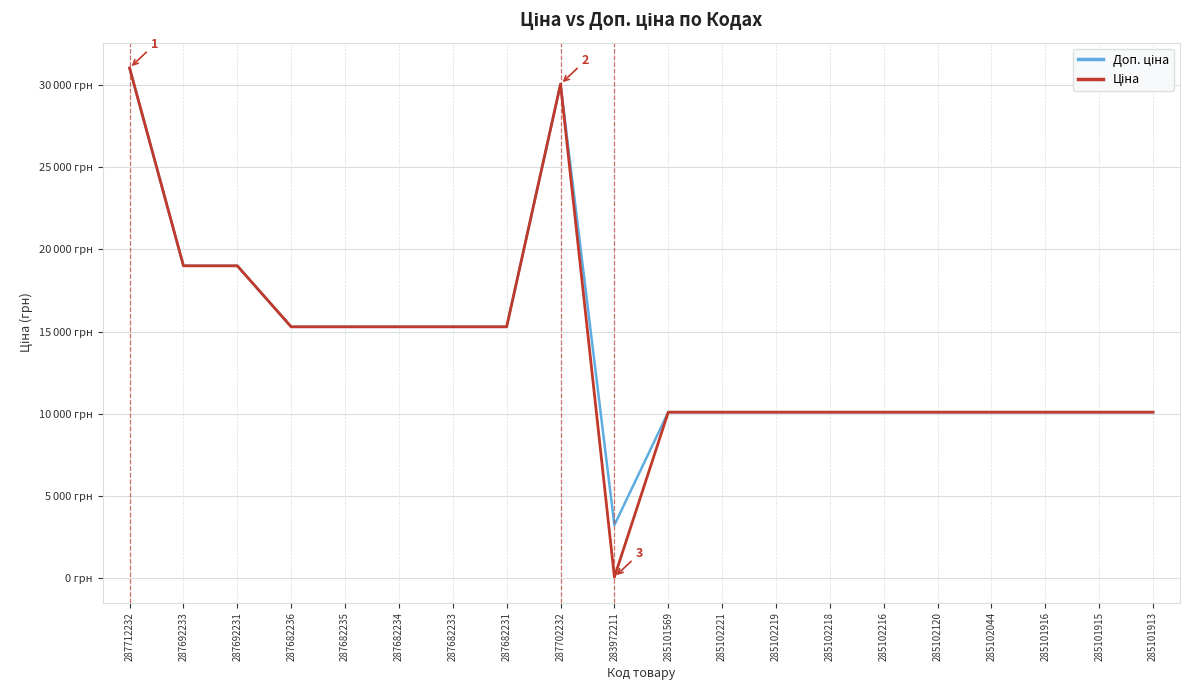

List the labels in order of Ціна value, smallest first.

283972211, 285101569, 285102221, 285102219, 285102218, 285102216, 285102120, 285102044, 285101916, 285101915, 285101913, 287682236, 287682235, 287682234, 287682233, 287682231, 287692233, 287692231, 287702232, 287712232